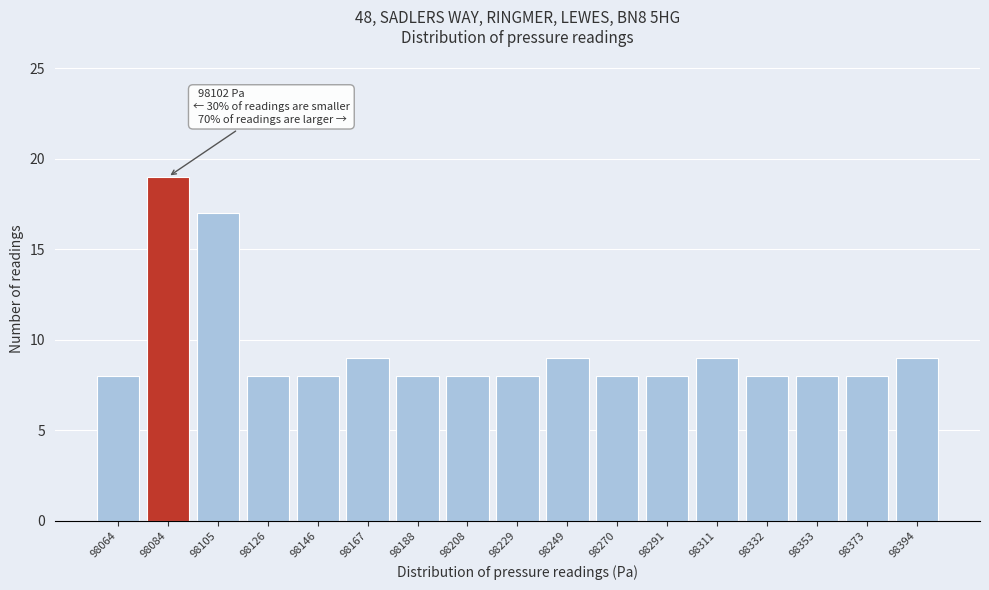

Reading left to right, transcribe all the data shown in this chart.

98064=8	98084=19	98105=17	98126=8	98146=8	98167=9	98188=8	98208=8	98229=8	98249=9	98270=8	98291=8	98311=9	98332=8	98353=8	98373=8	98394=9